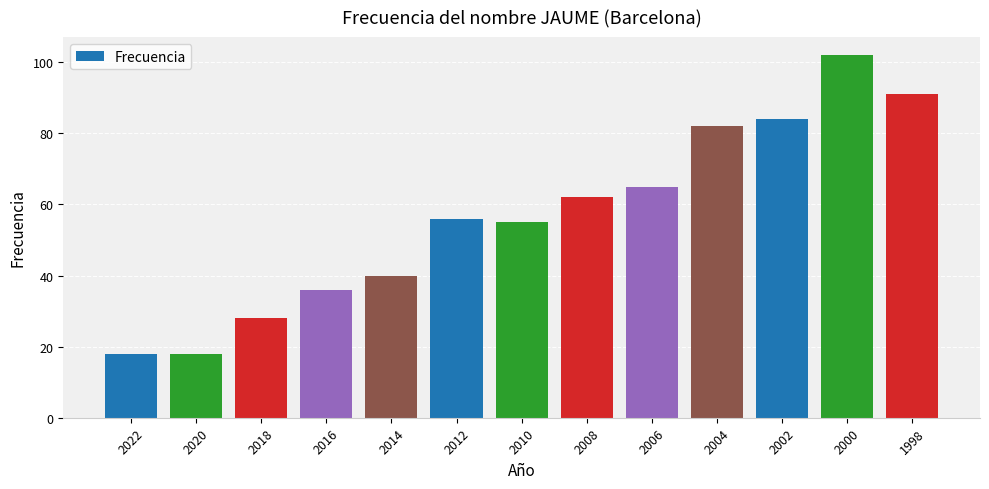

What is the ratio of the value at 2004 to the value at 2012?

1.5